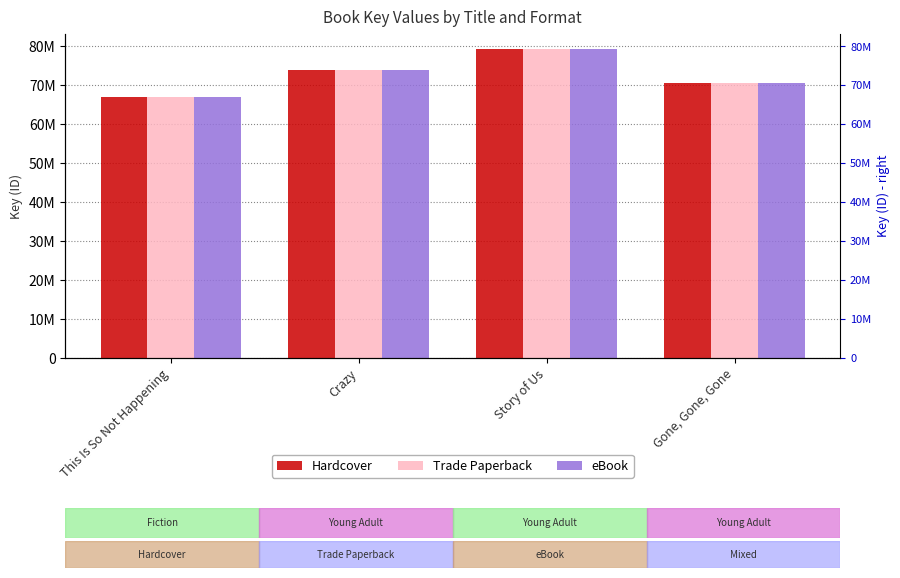

How many groups of bars are there?

4